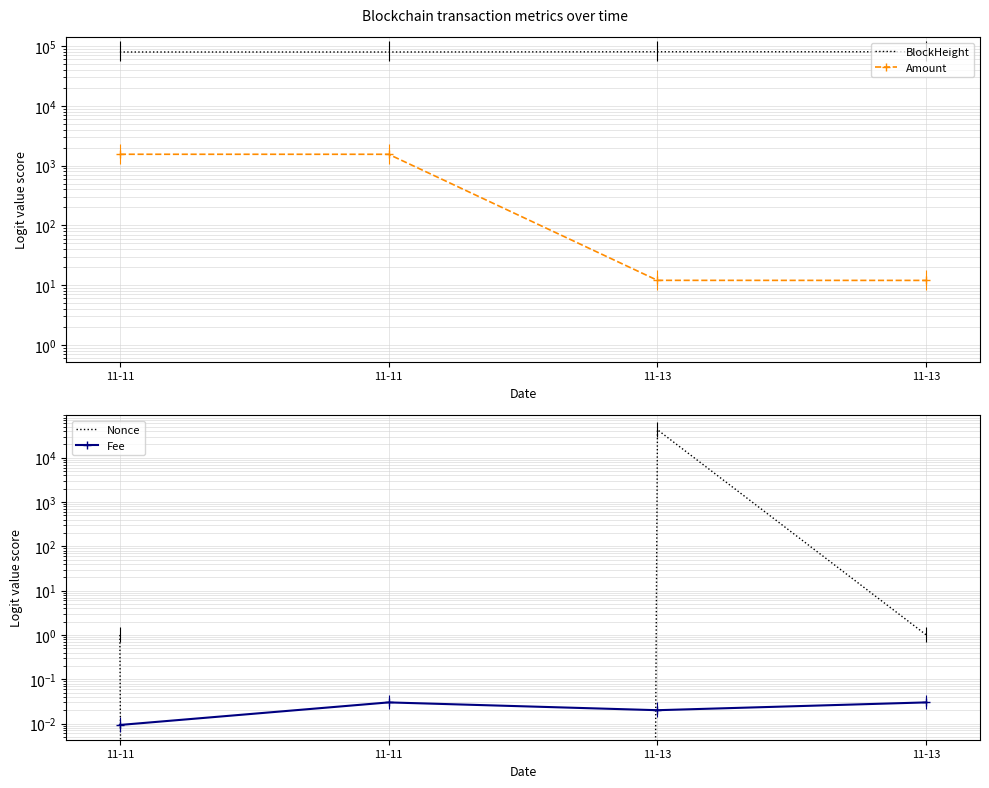

True or false: Amount and BlockHeight cross at least once.

False